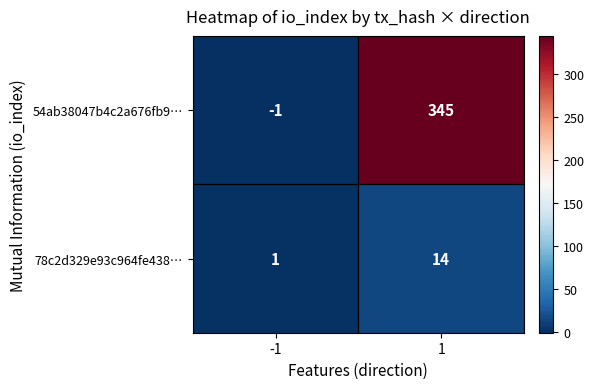

Which series has the largest total across all categories?

54ab38047b4c2a676fb9…